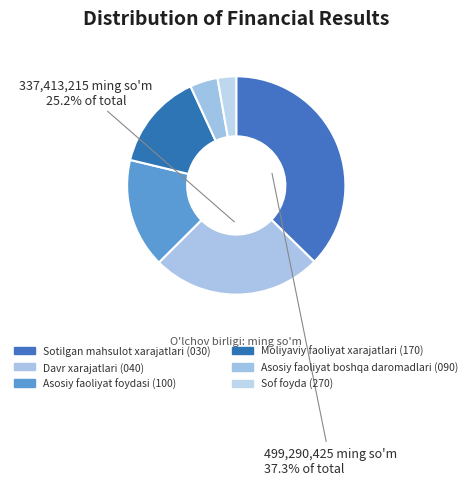

What percentage is the Davr xarajatlari (040) slice, to the nearest percent?

25%